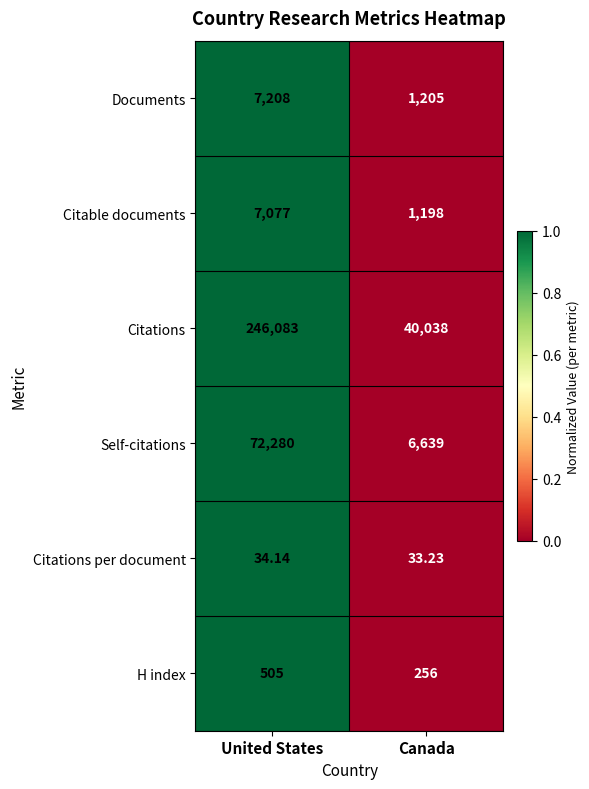

How many data points does each series have?

2